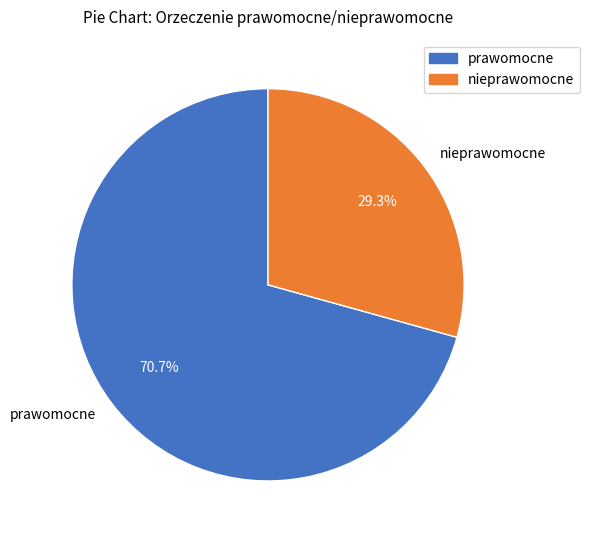

Which category accounts for the majority?

prawomocne